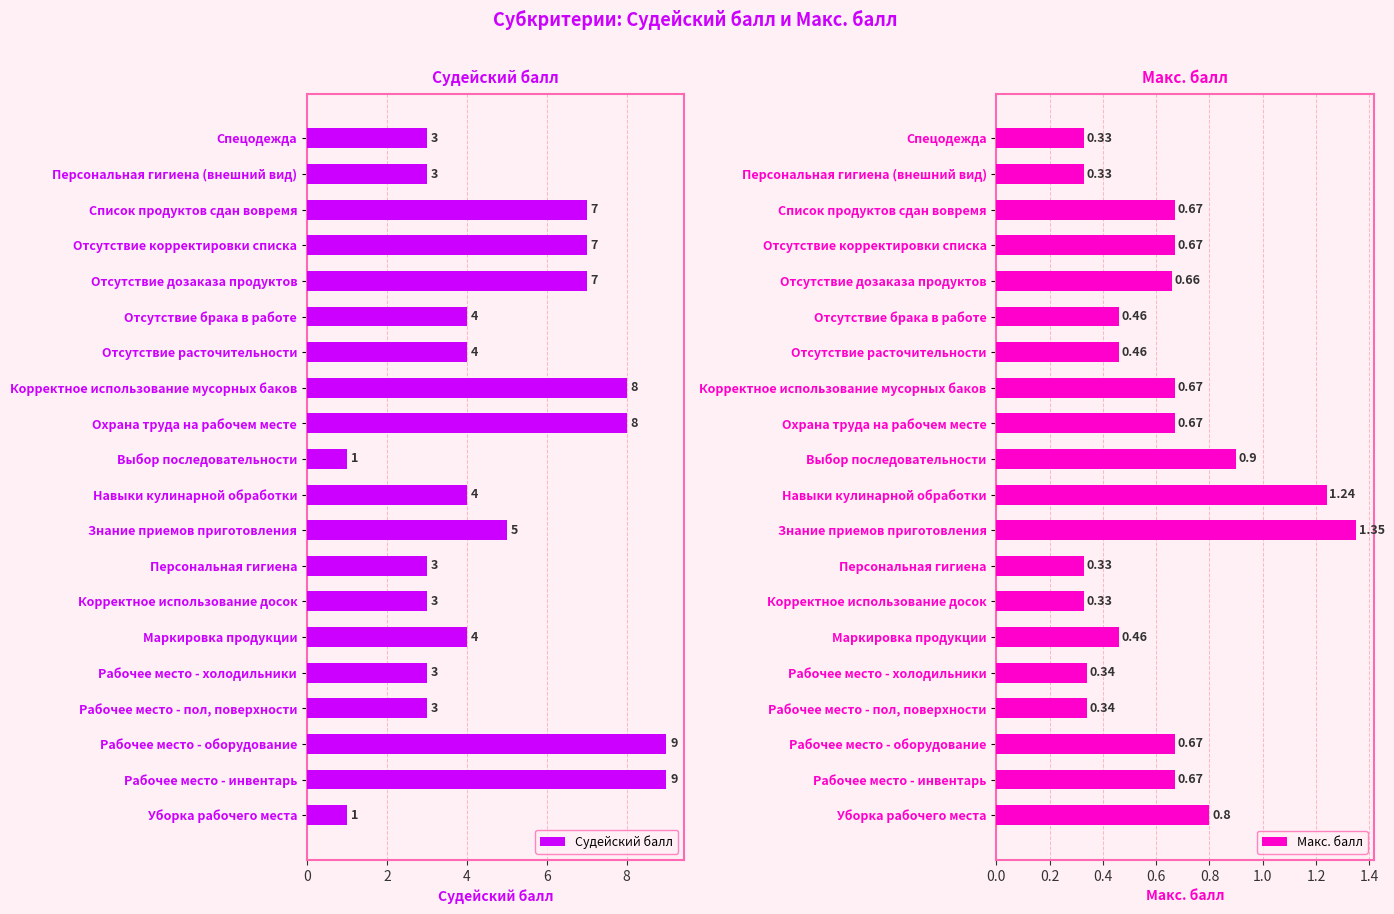

The Судейский балл series shows 0 at Уборка рабочего места. True or false?

False